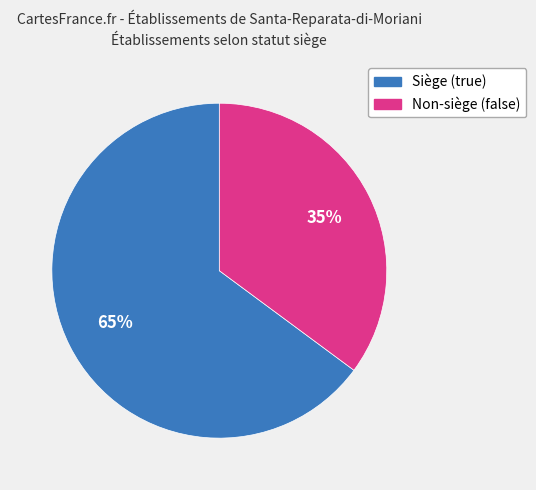

To the nearest percent, what is the difference between the largest and smallest slice percentages?

30%